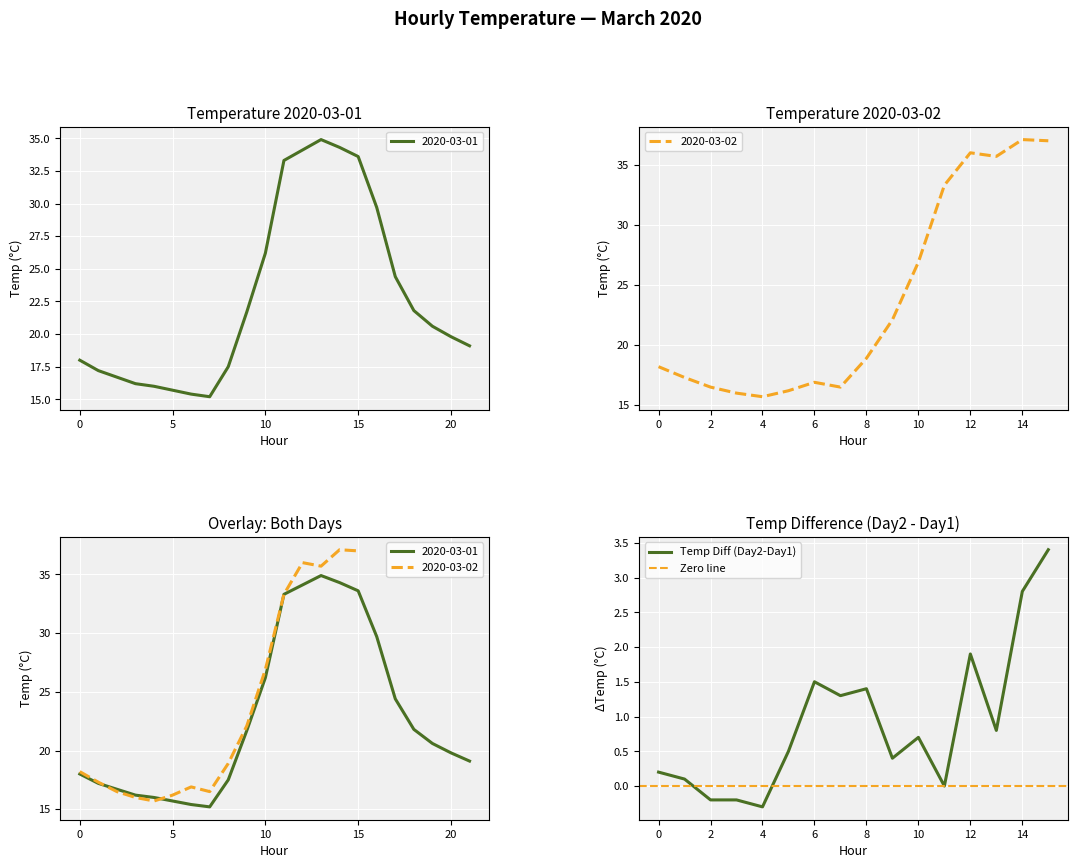

What is the highest value of the Temp Diff (Day2-Day1) series?

3.4